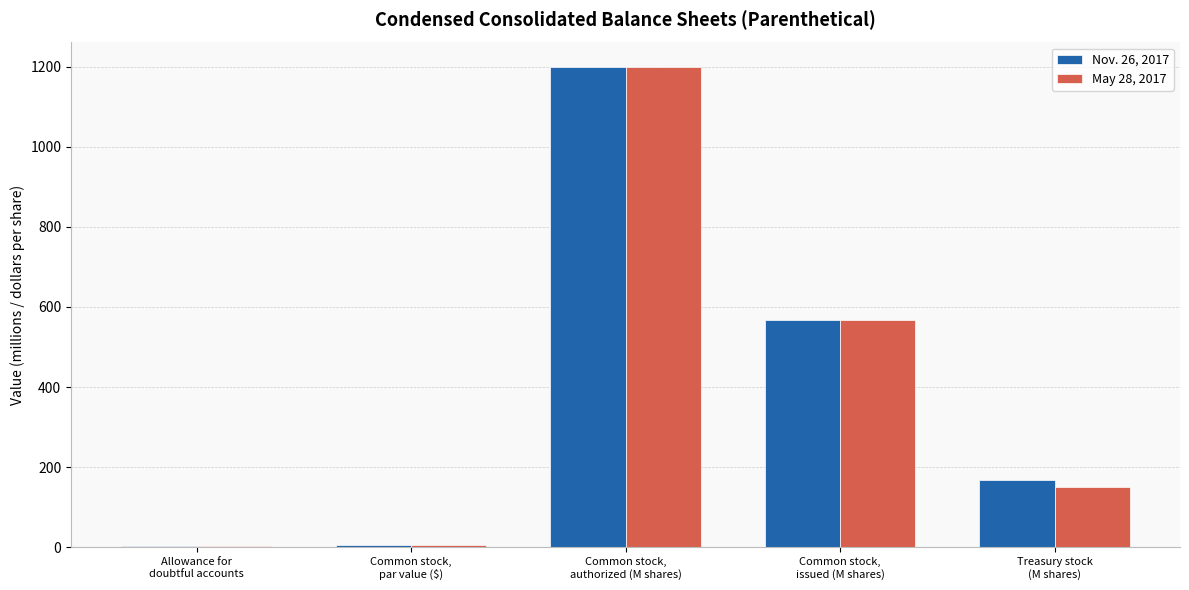

Is it true that Nov. 26, 2017 equals 1908.8 at Common stock,
authorized (M shares)?

False